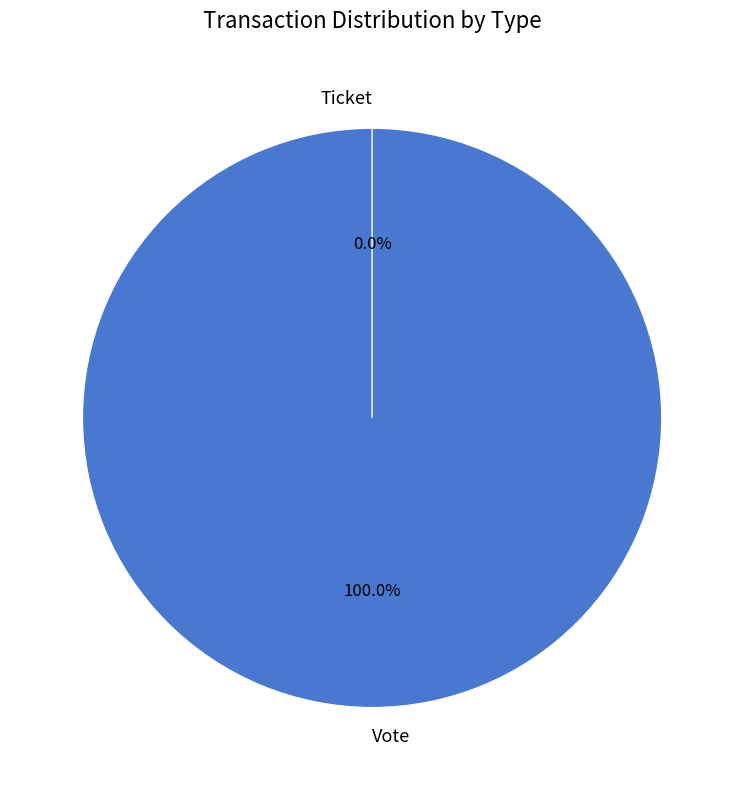

To the nearest percent, what is the combined percentage of Ticket and Vote?

100%